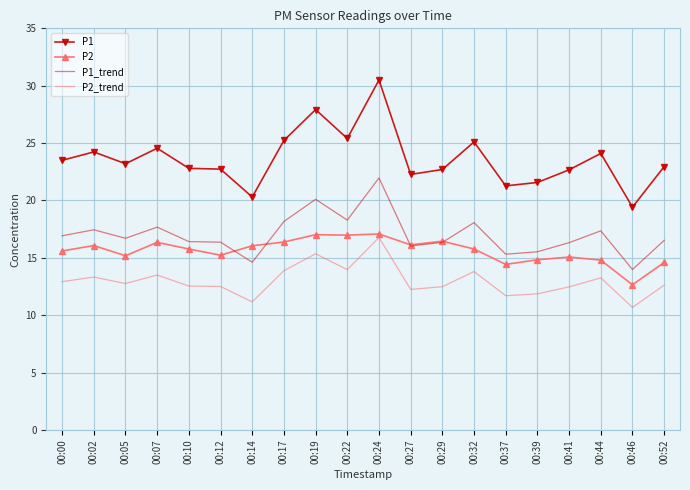

Is it true that P2_trend equals 12.9 at 00:00?

True